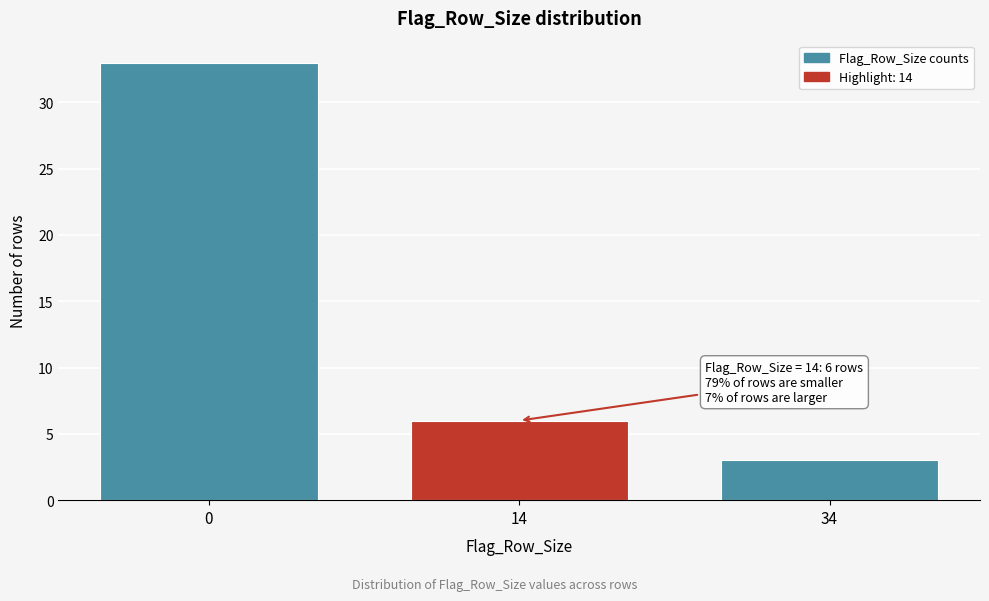

Reading left to right, transcribe all the data shown in this chart.

0=33	14=6	34=3